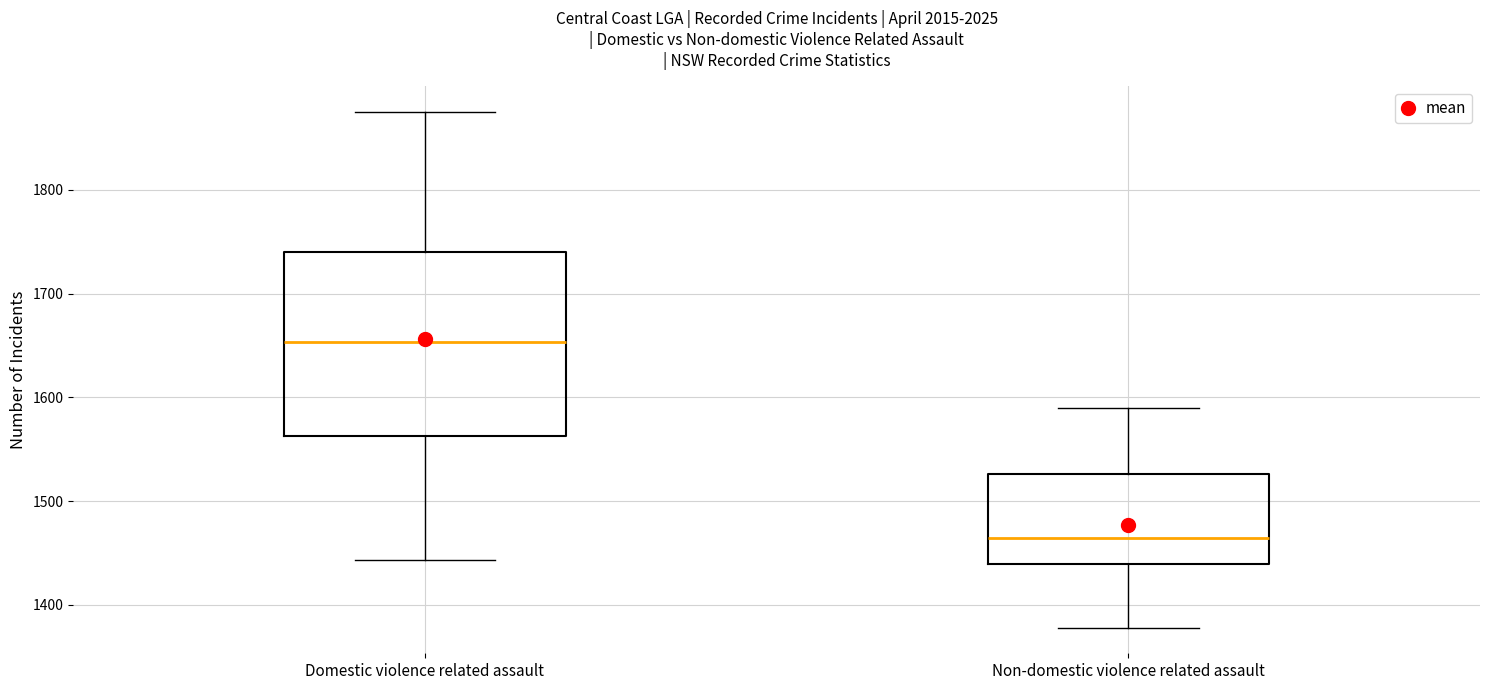

Reading left to right, transcribe this box plot: for each box, give where its median line is, the range the box spans, and where its two whiskers end, as read against the y-axis. The values are not printed on the chart, so give them approximately, as read against the axis.

Domestic violence related assault: median 1650, box 1560 to 1740, whiskers 1440 to 1880
Non-domestic violence related assault: median 1460, box 1440 to 1530, whiskers 1380 to 1590